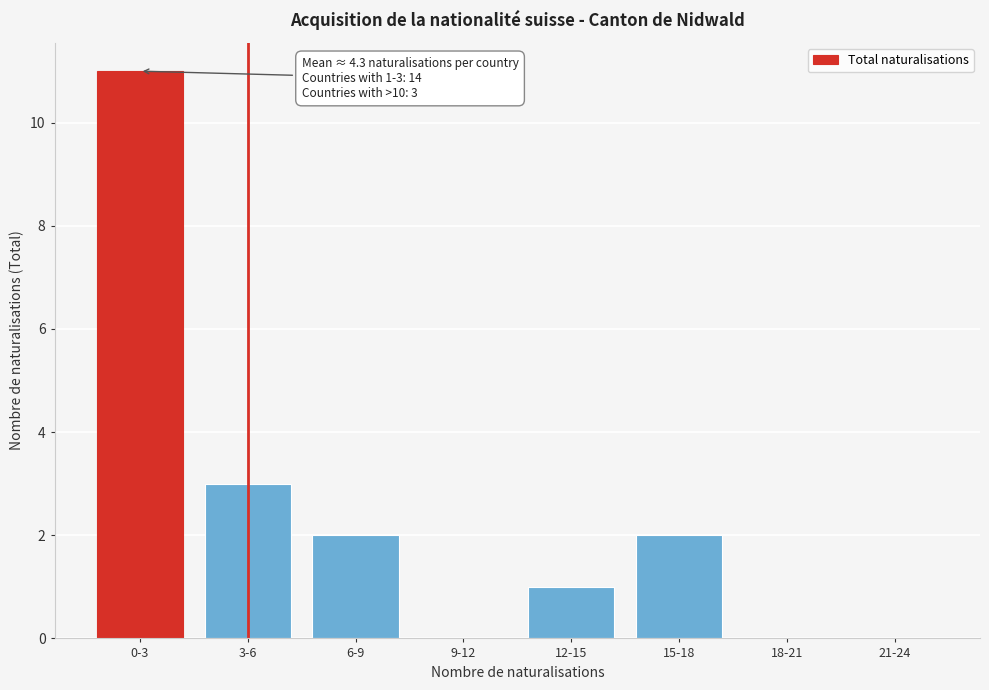

Reading left to right, what are all the values shown in this chart?

0-3=11	3-6=3	6-9=2	9-12=0	12-15=1	15-18=2	18-21=0	21-24=0